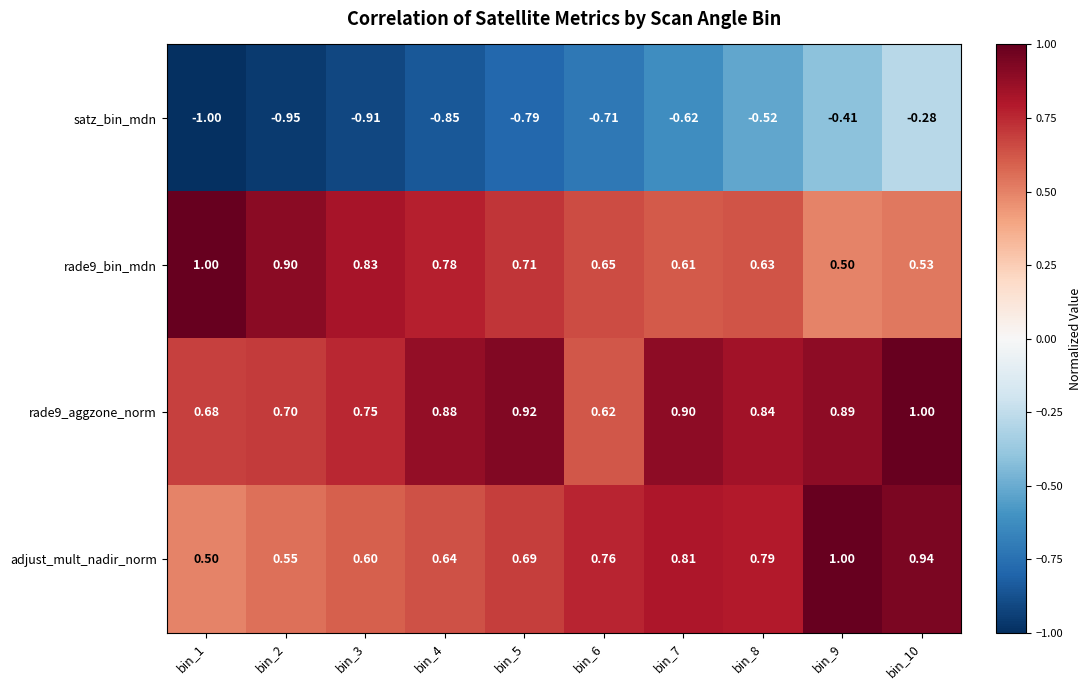

Is the value of adjust_mult_nadir_norm at bin_4 greater than the value of rade9_aggzone_norm at bin_3?

No